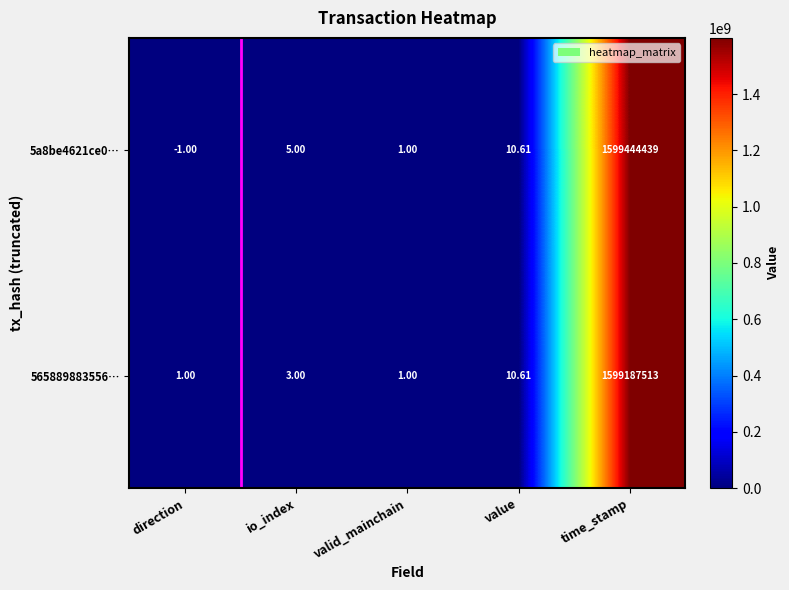

Which category has the lowest value across all series?

direction